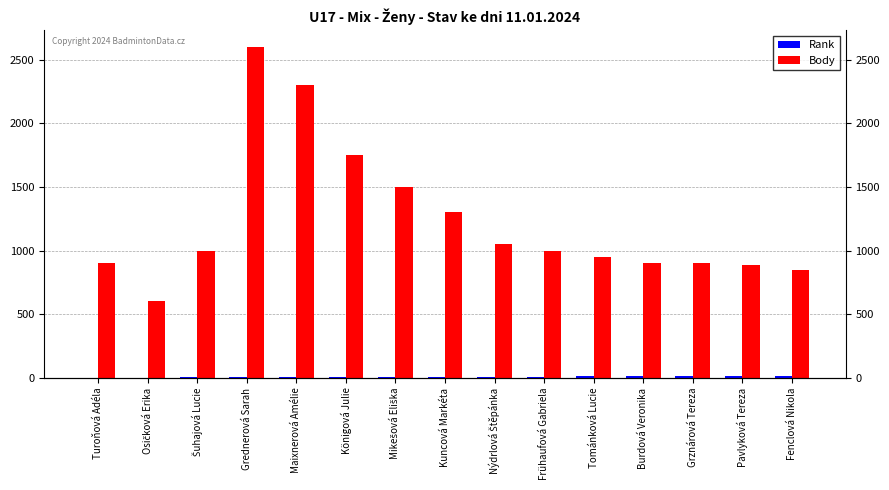

Which series changed the most between Grednerová Sarah and Maixnerová Amélie?

Body